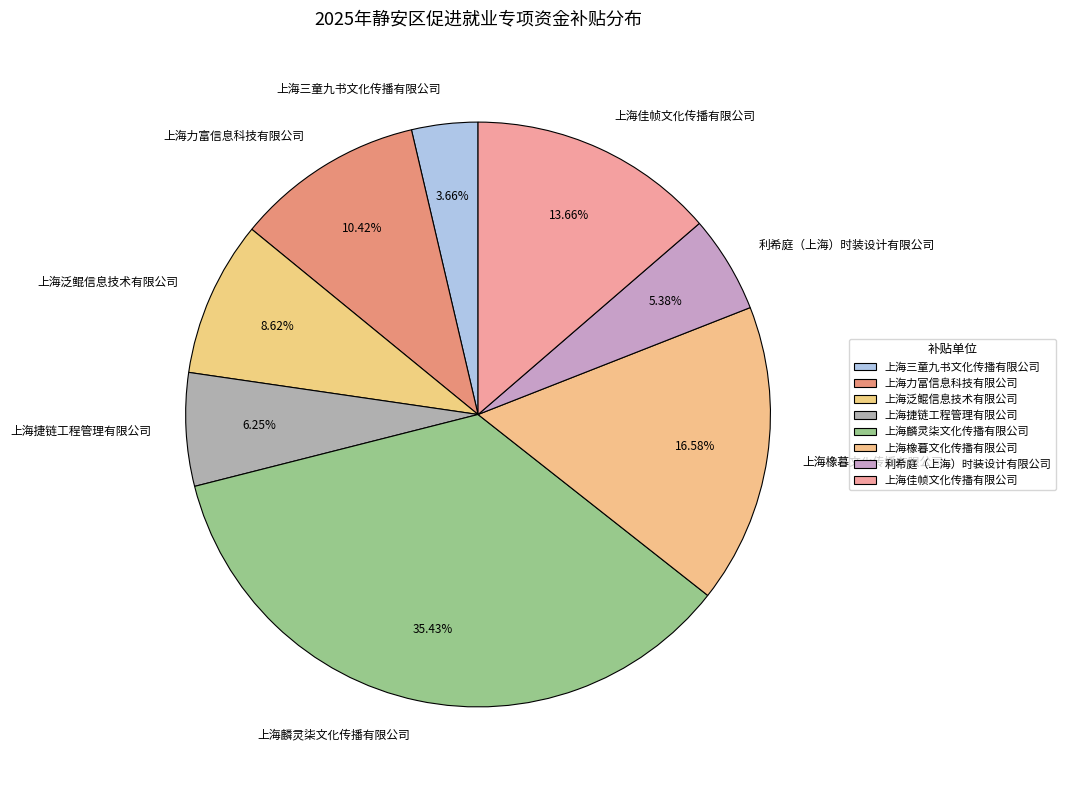

The 利希庭（上海）时装设计有限公司 slice represents 18% of the pie. True or false?

False